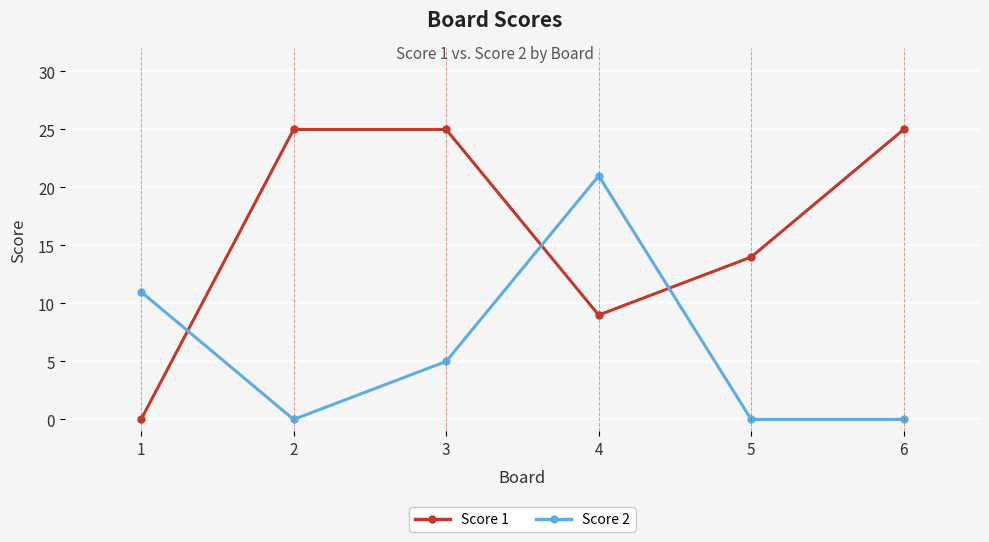

How many lines are shown in the chart?

2